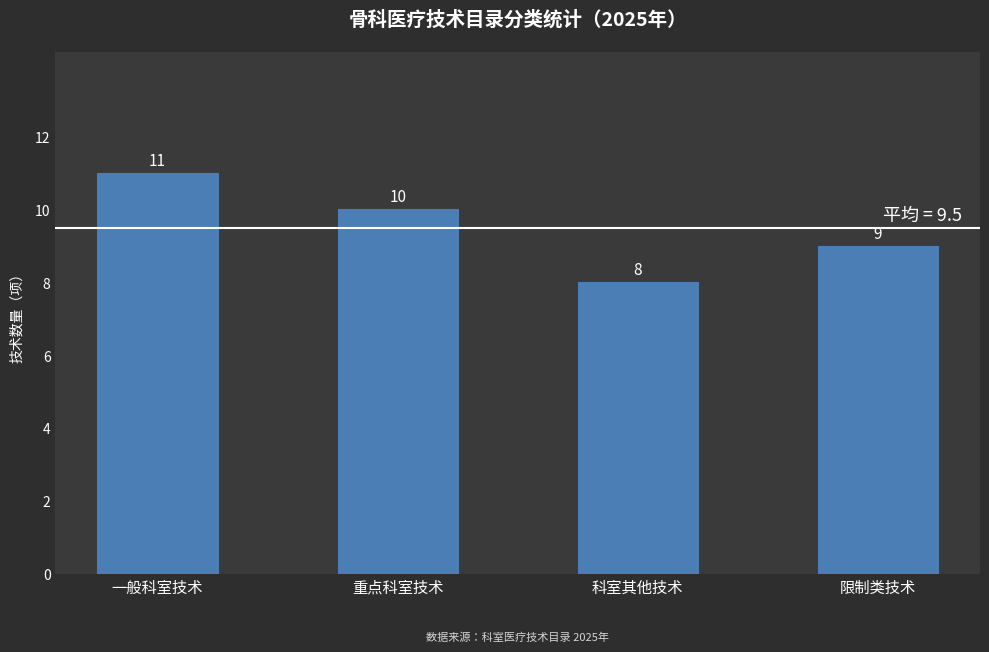

Reading left to right, transcribe all the data shown in this chart.

11	10	8	9